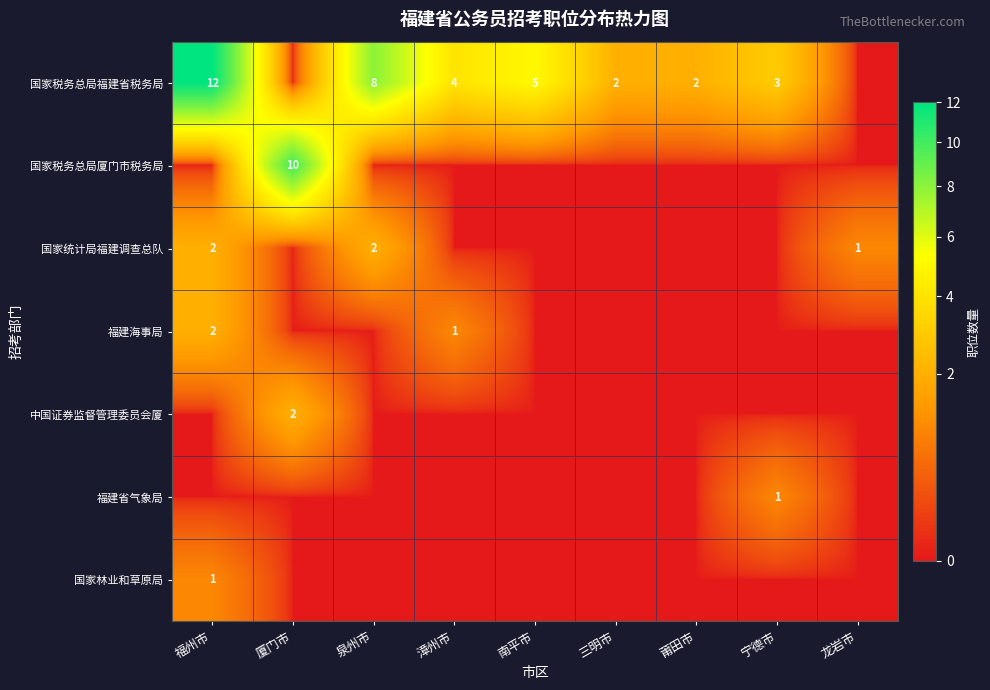

At which category does the chart reach its peak across all series?

福州市